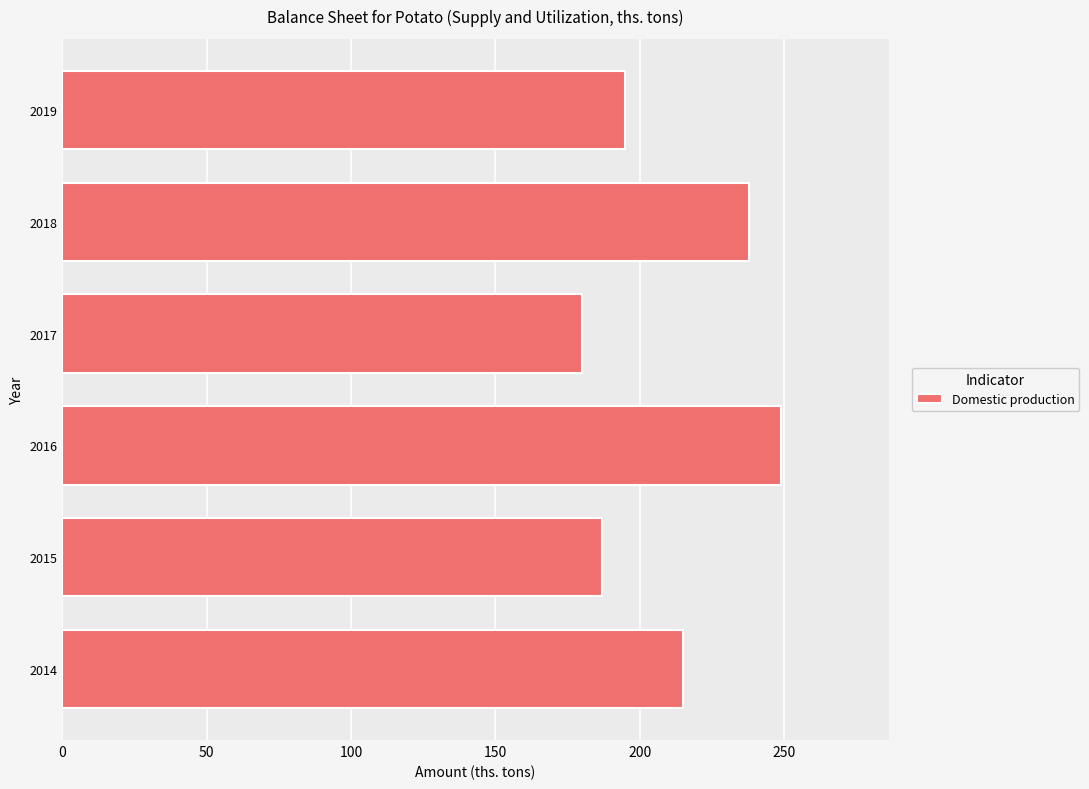

Is it true that the value at 2017 is 180?

True